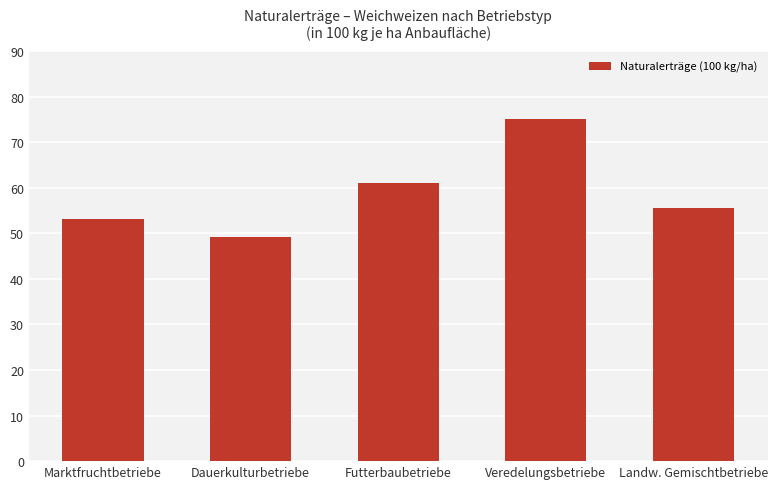

At which label is the value closest to 62?

Futterbaubetriebe